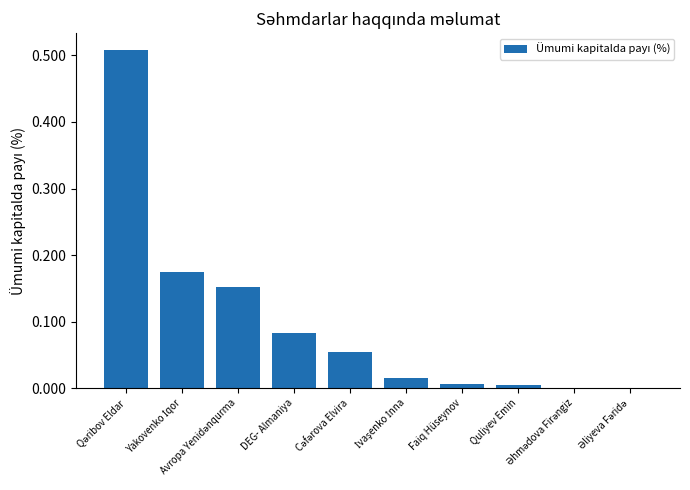

What is the sum of all values?

1.0